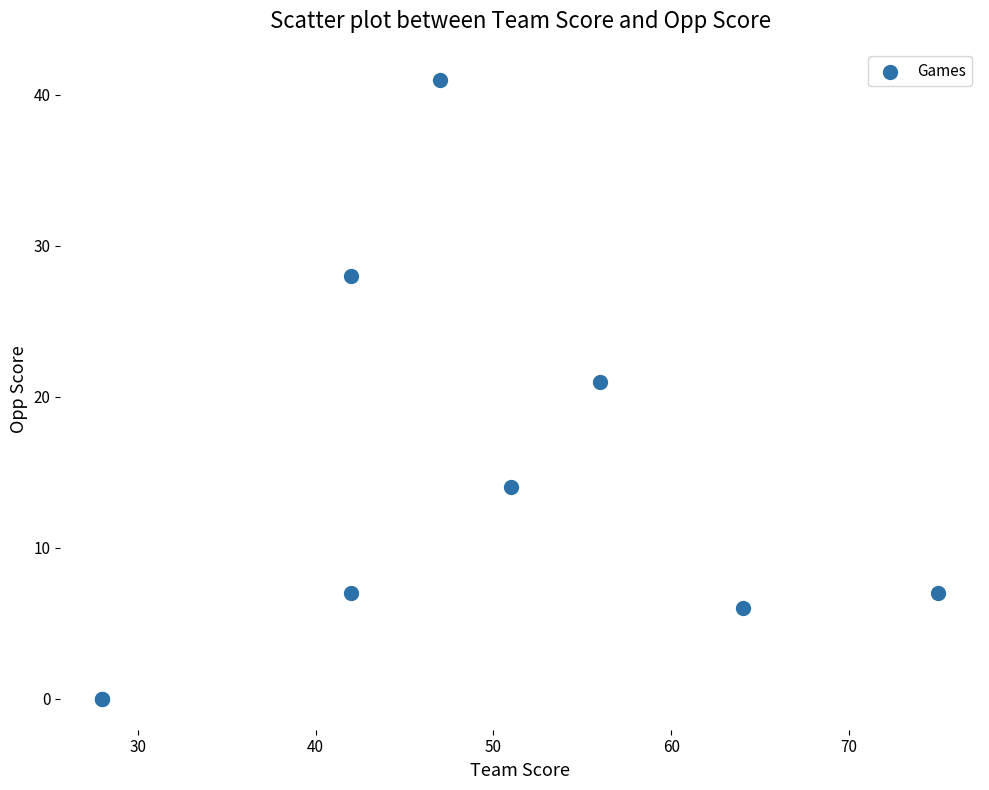

What Y value in the scatter plot is closest to 20?

21